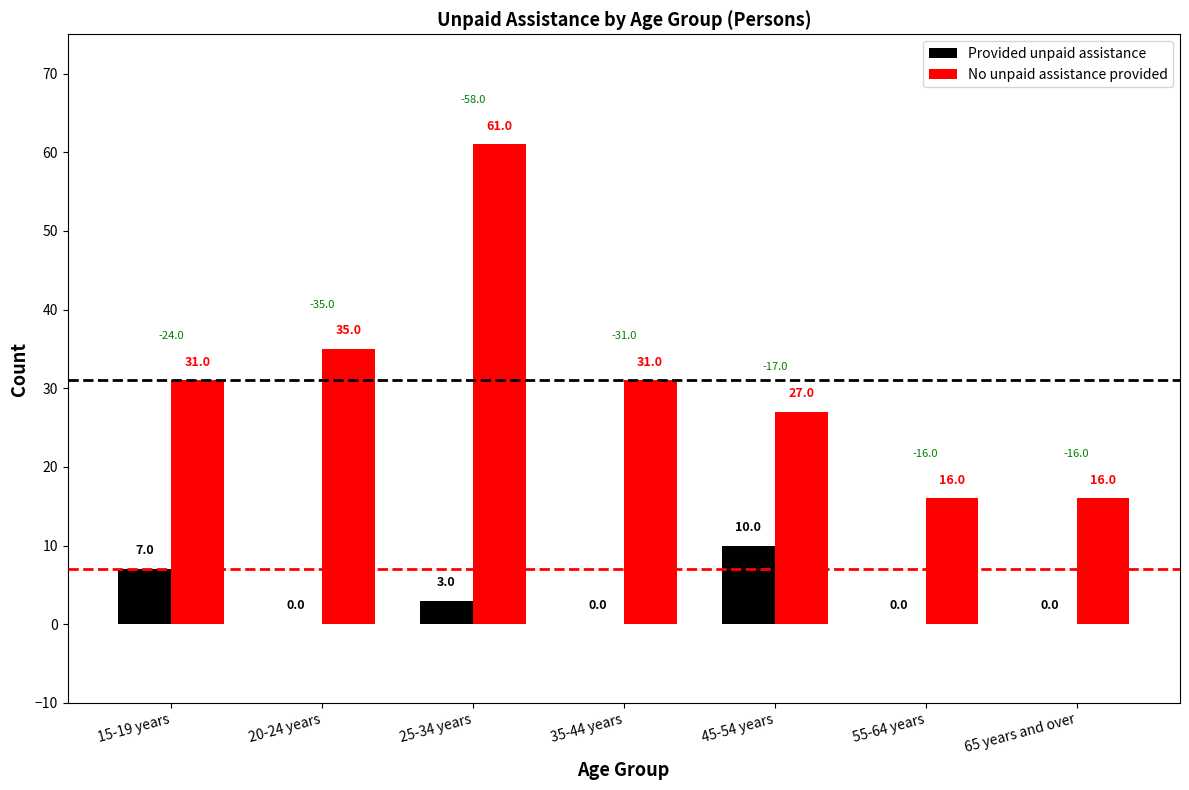

What is the greatest value displayed?

61